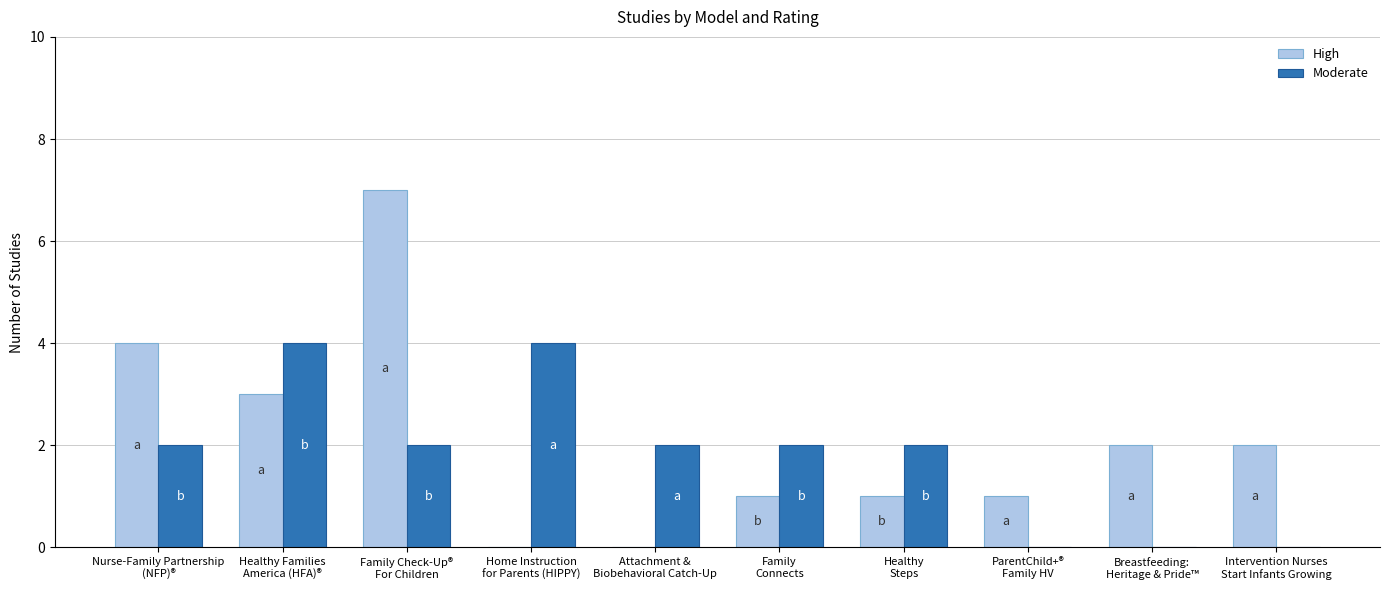

At which category is the sum across all series the highest?

Family Check-Up®
For Children